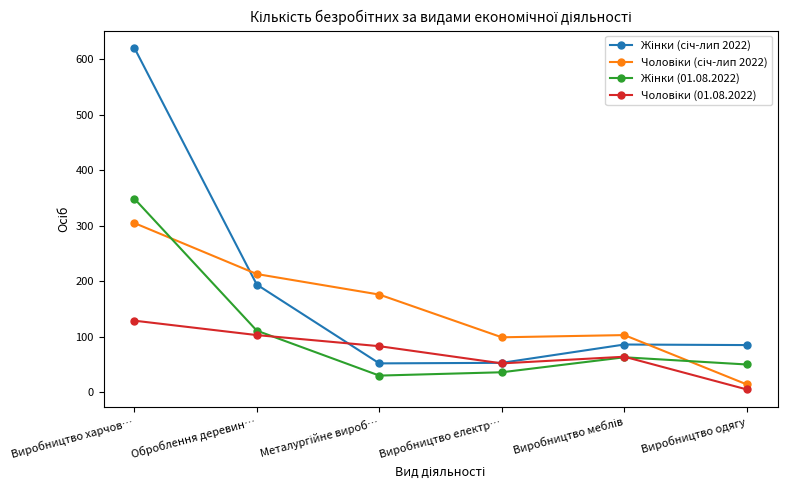

At which category is the sum across all series the highest?

Виробництво харчов…